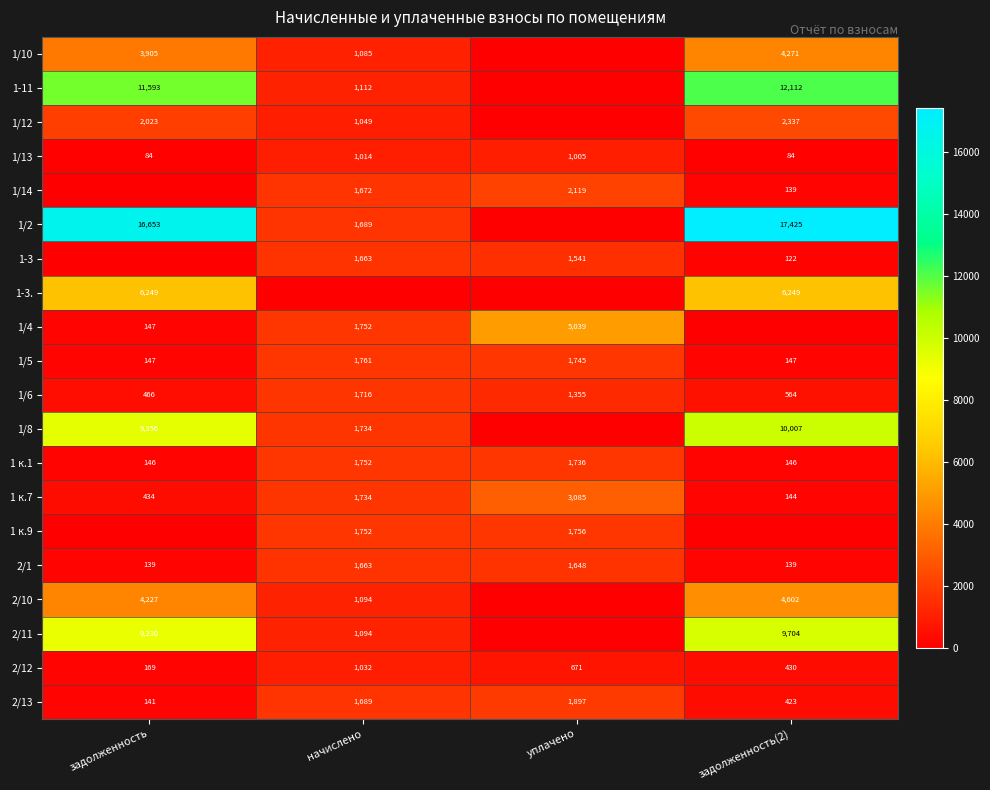

The value of 1/10 at задолженность is 2263. True or false?

False